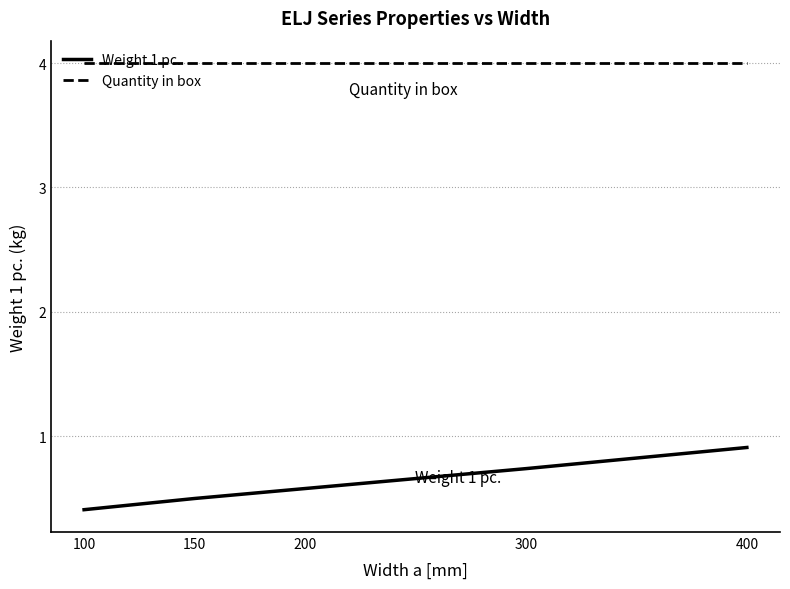

Which series has the largest total across all categories?

Quantity in box